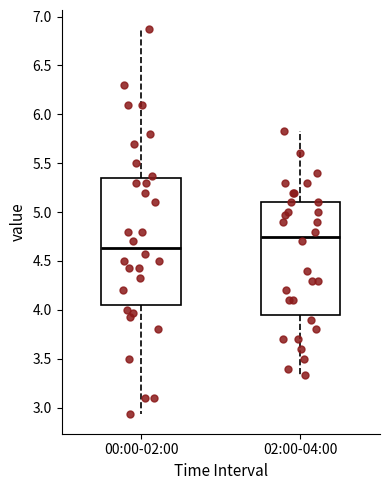

Where is the upper edge of the box for 00:00-02:00 on the y-axis? The values are not printed on the chart, so give them approximately, as read against the axis.

5.35